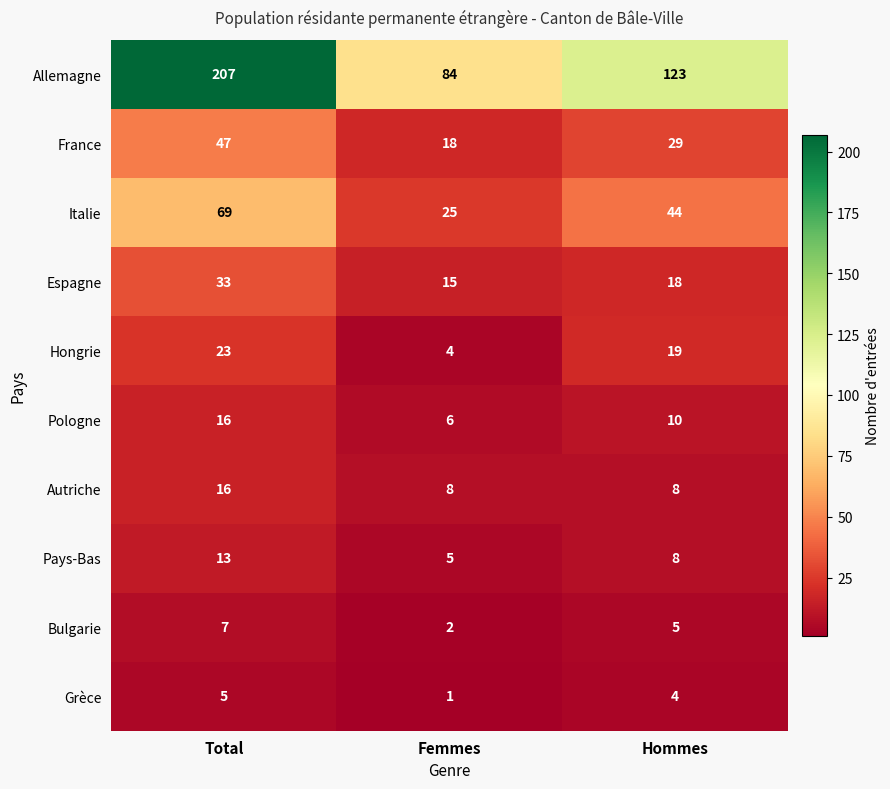

The value of Autriche at Femmes is 13. True or false?

False